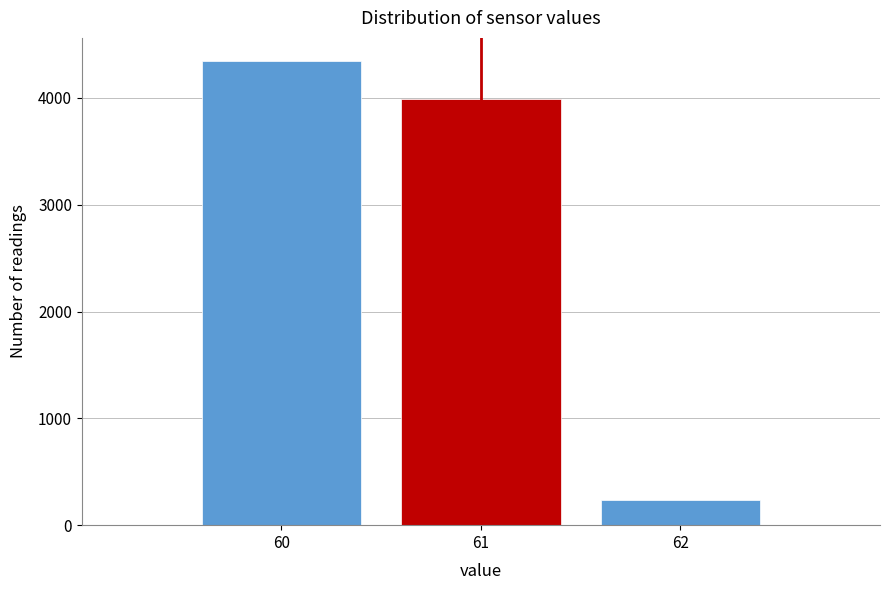

Reading left to right, transcribe all the data shown in this chart.

4345	3994	233